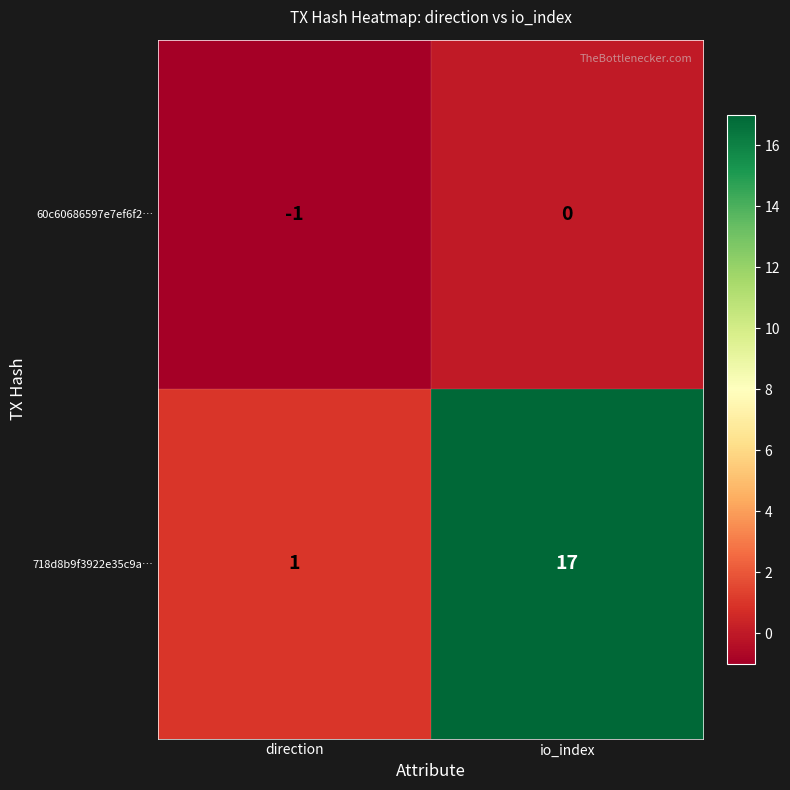

What is the spread (max minus min) of values at direction?

2